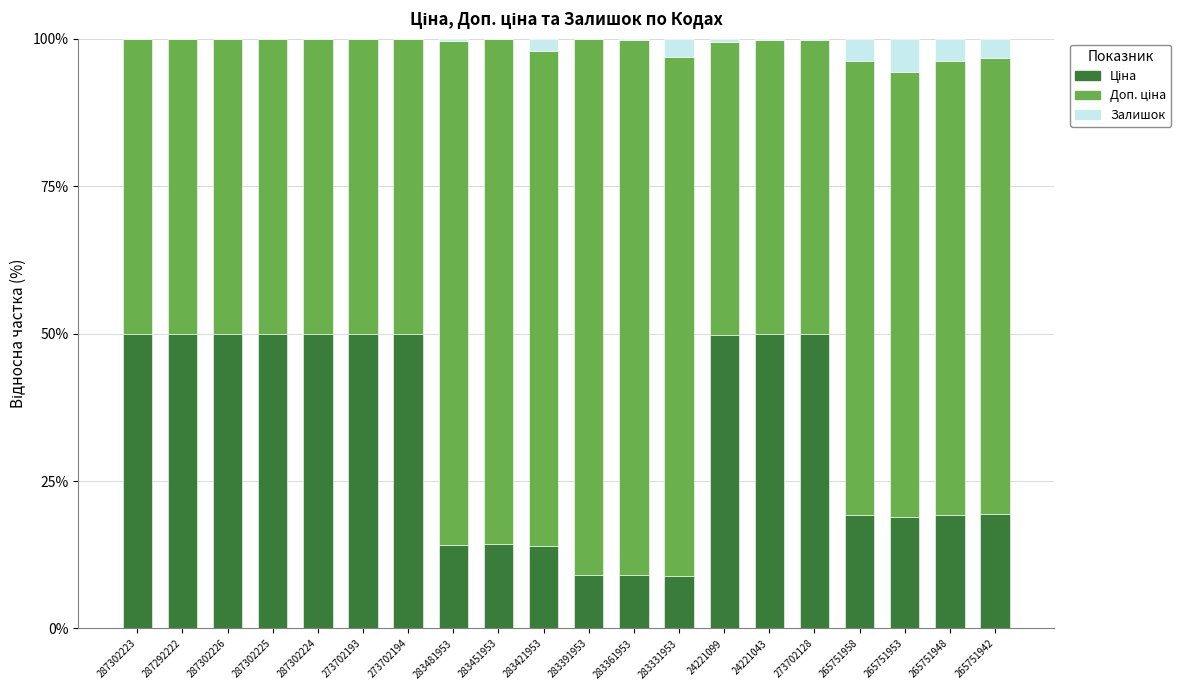

List the series in order of their overall mean, highest first.

Доп. ціна, Ціна, Залишок